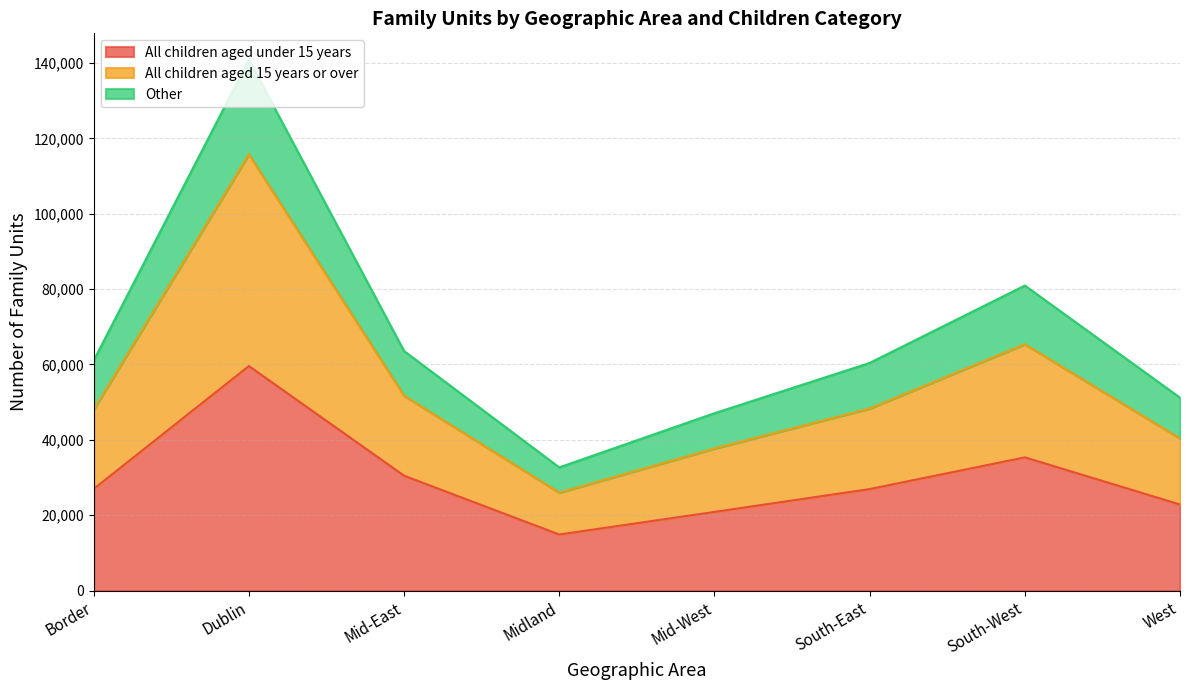

List the labels in order of All children aged 15 years or over value, smallest first.

Midland, Mid-West, West, Border, South-East, Mid-East, South-West, Dublin